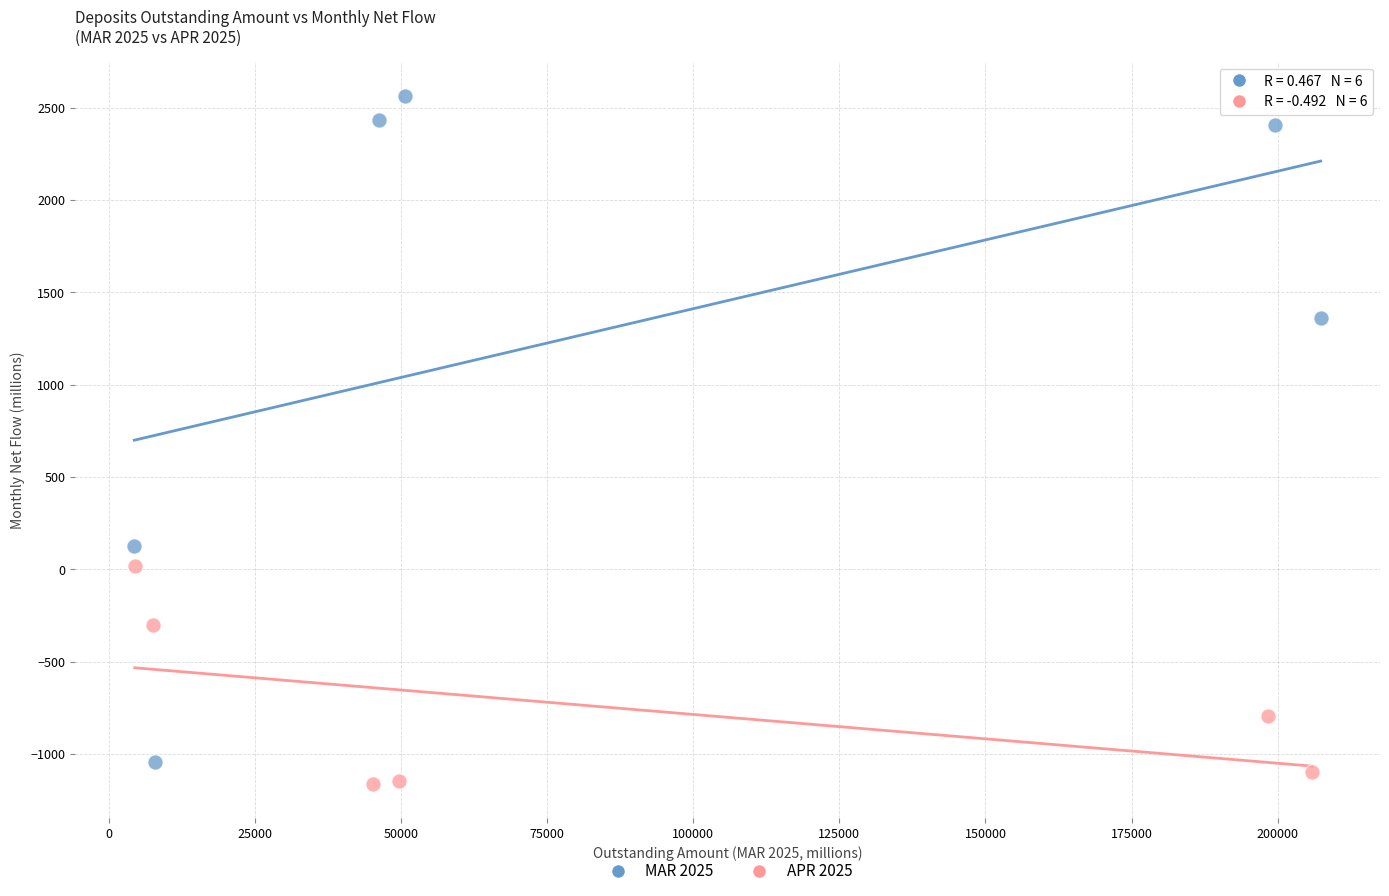

Which series reaches the minimum Y coordinate?

APR 2025